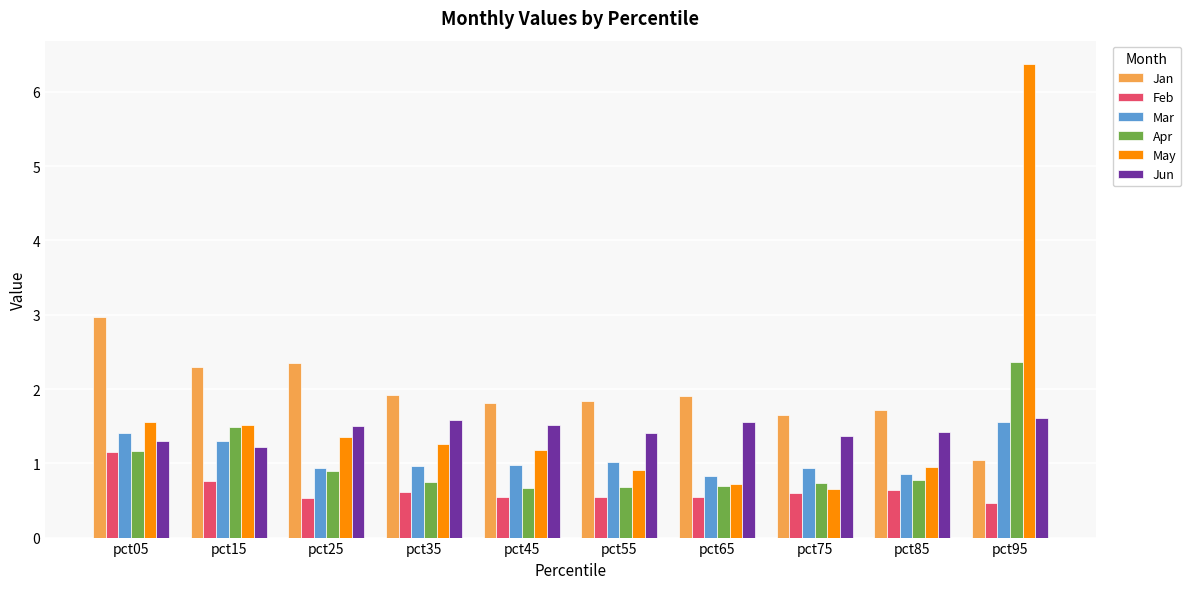

Which series has the largest range (max minus min)?

May